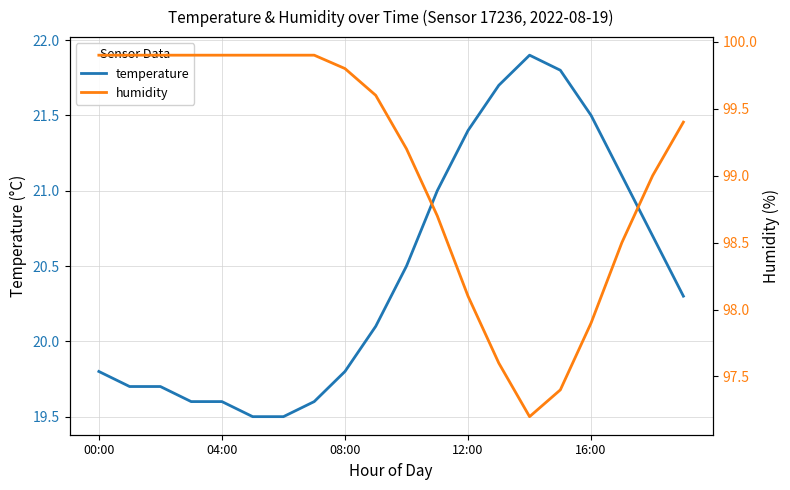

How many data points in temperature are above 20?

11